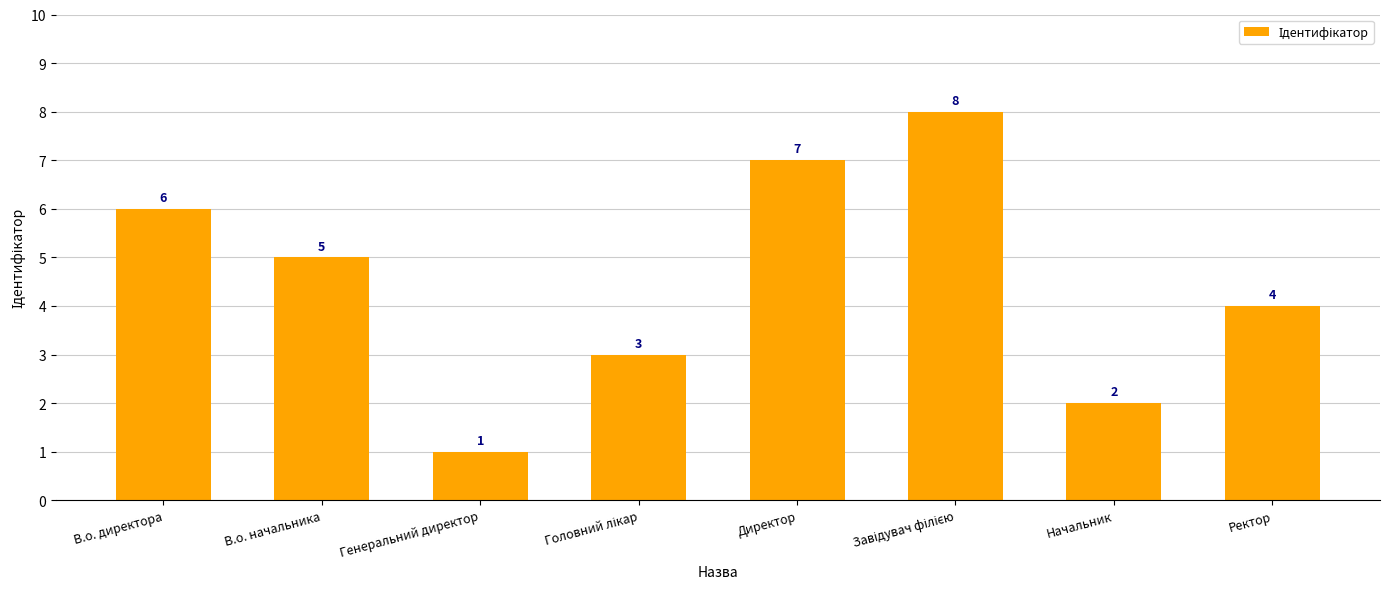

What is the change in value from Директор to Ректор?

-3